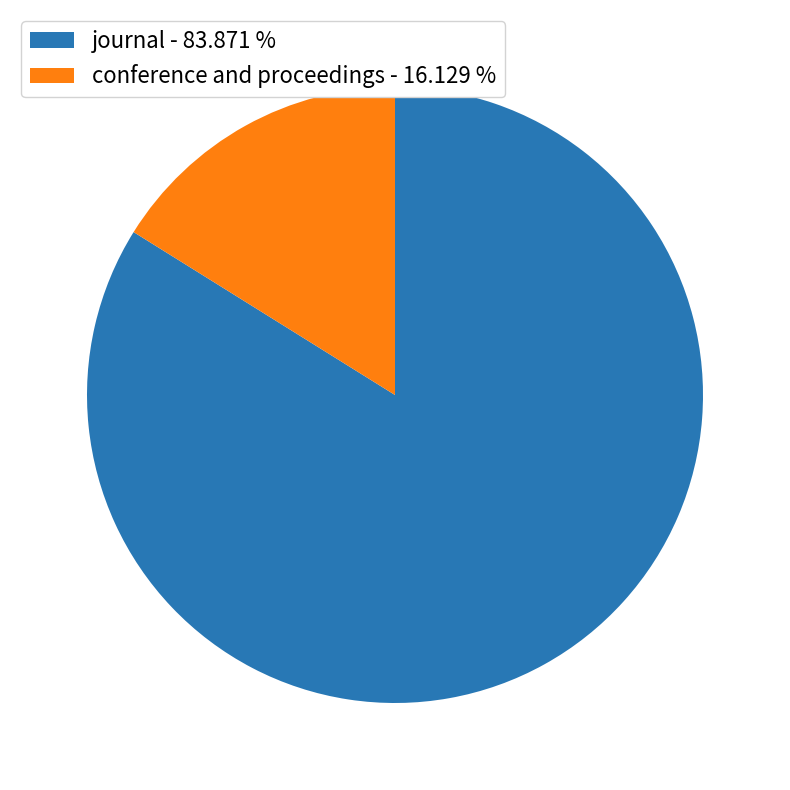

Combined, do conference and proceedings and journal account for over 50%?

Yes